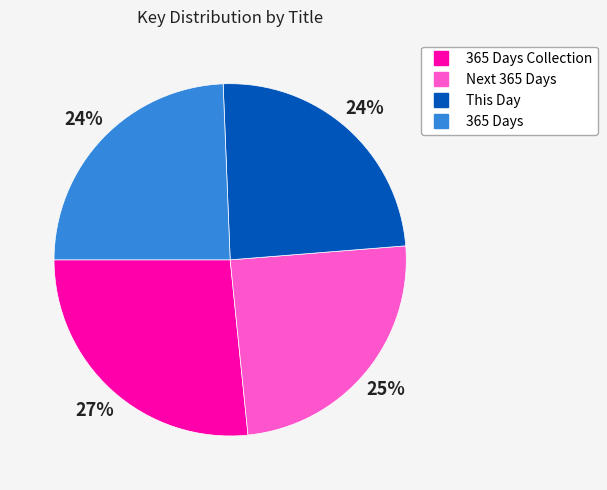

Is there a majority slice in this chart?

No